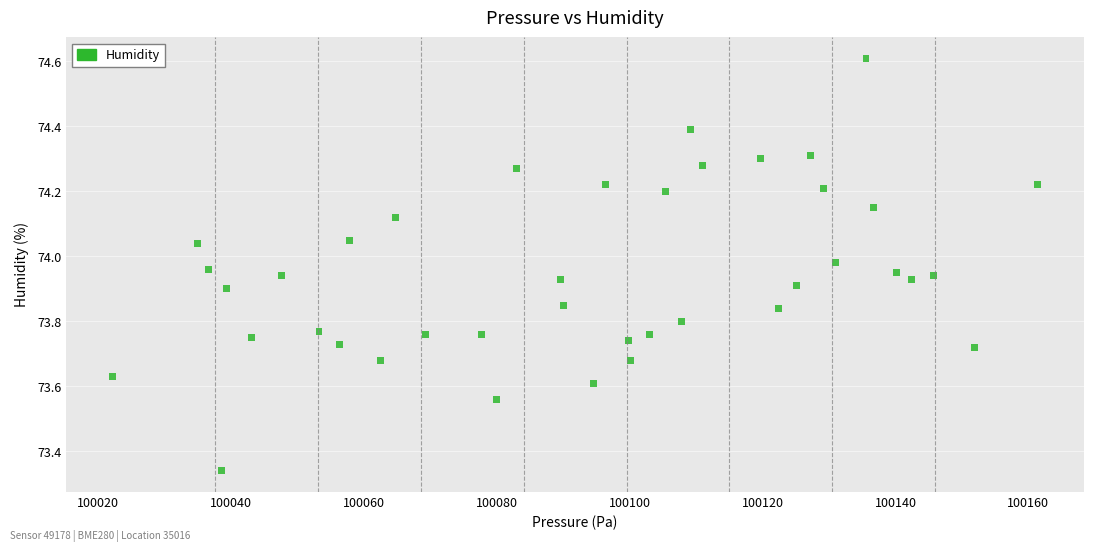

What is the range of X values (max minus min)?

139.3